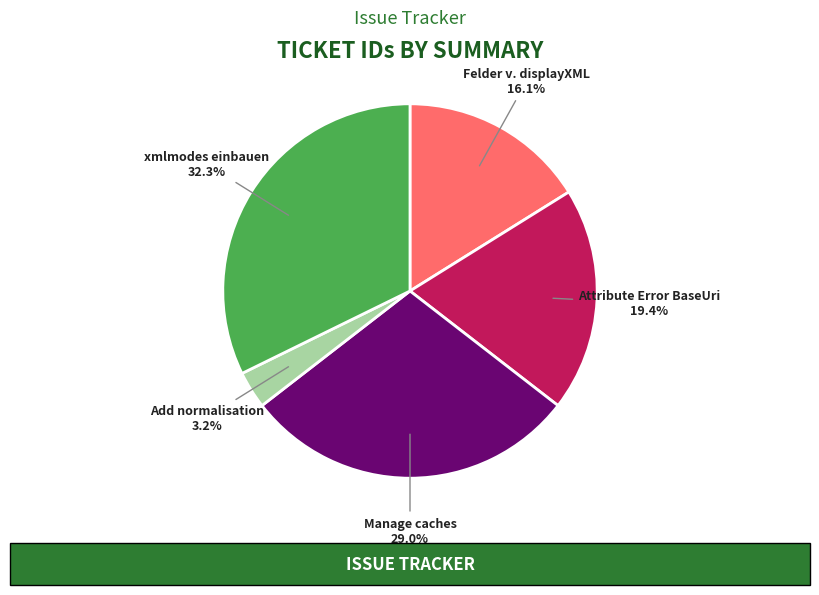

Is there a majority slice in this chart?

No